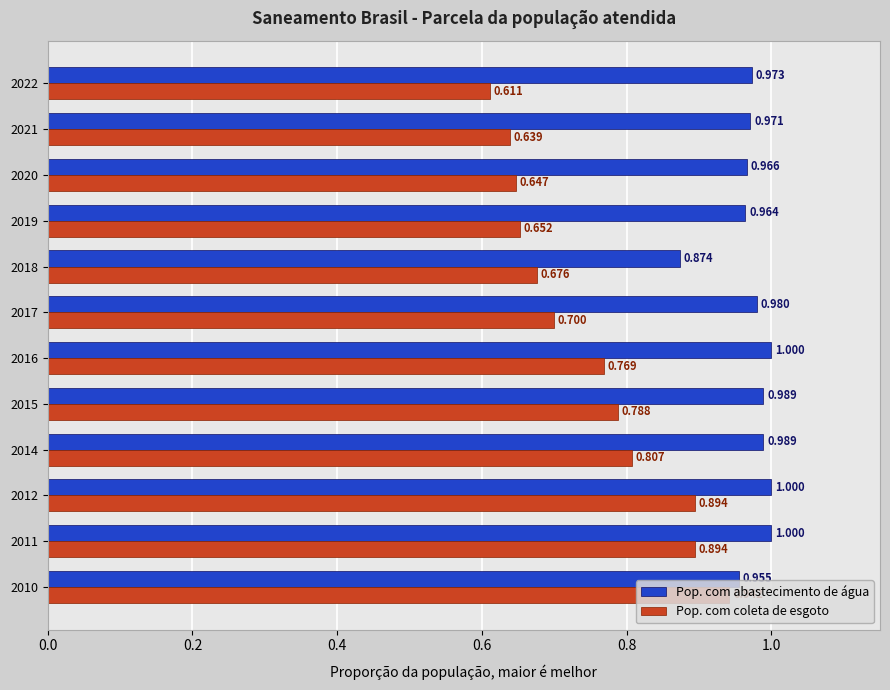

Is the value of Pop. com coleta de esgoto at 2012 greater than the value of Pop. com abastecimento de água at 2022?

No